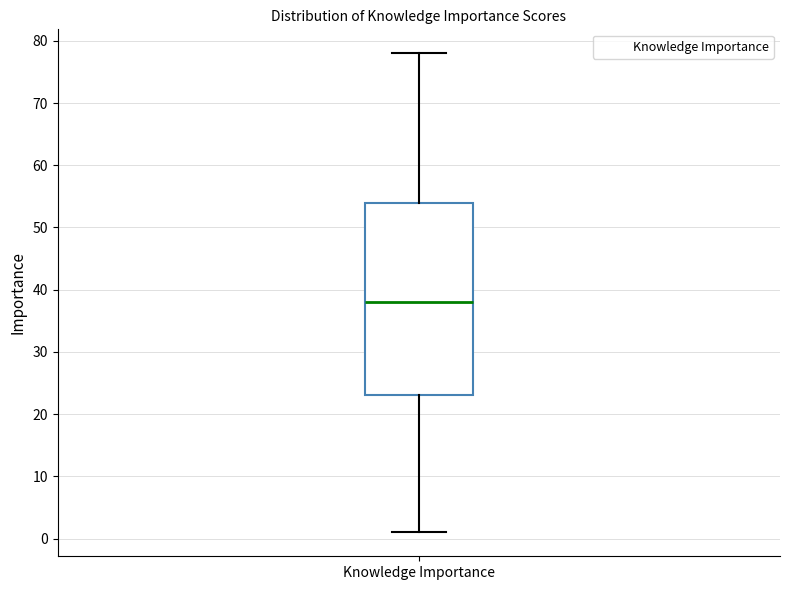

Read this box plot against the y-axis: the position of the median line, the range covered by the box, and the ends of both whiskers. The values are not printed on the chart, so give them approximately, as read against the axis.

median 38, box 23 to 54, whiskers 1 to 78